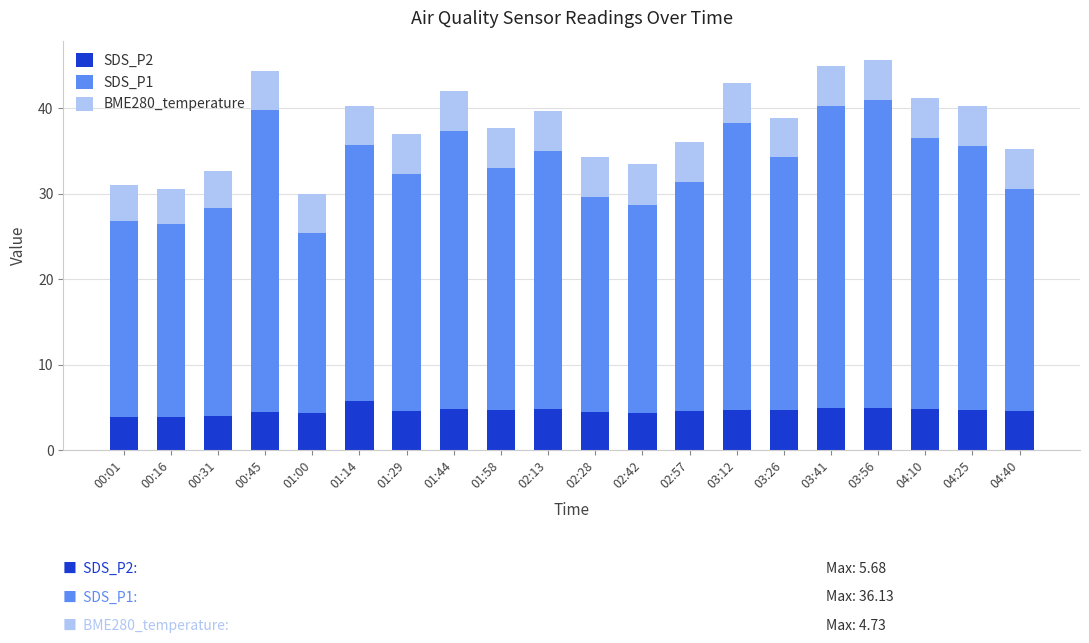

What is the total value across all series at 00:16?

30.5